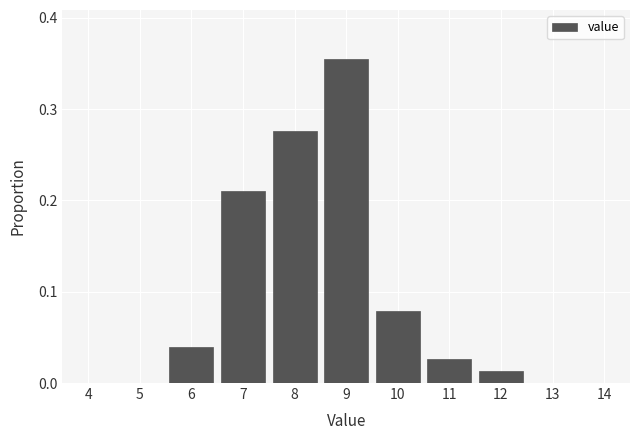

How tall is the bar that spans 7.5 to 8.5 on the x-axis? The values are not printed on the chart, so give them approximately, as read against the axis.

0.28